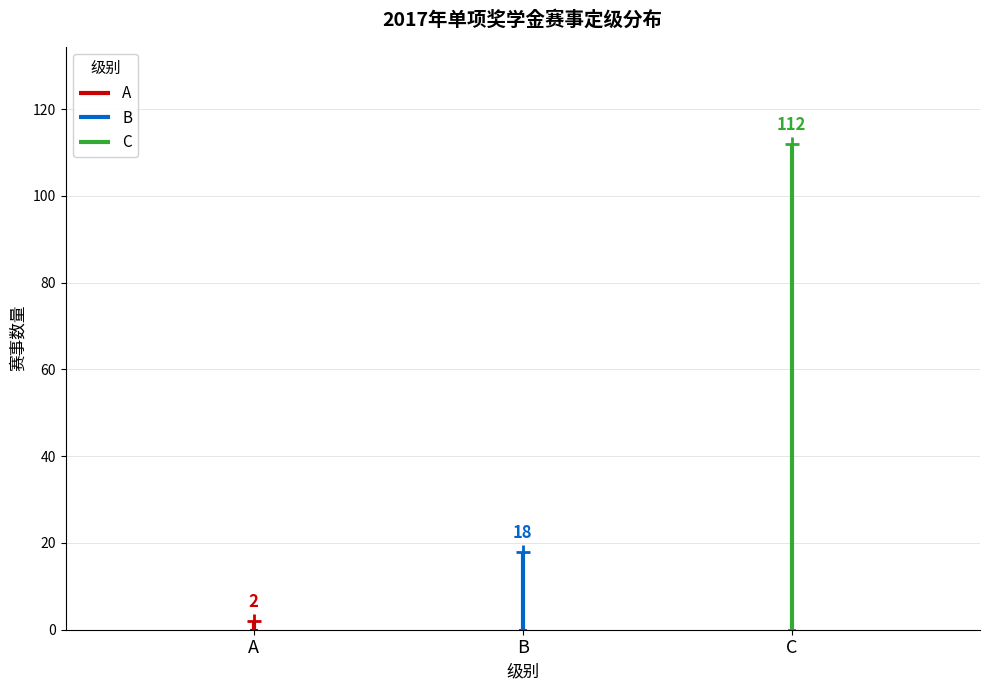

Reading left to right, transcribe all the data shown in this chart.

A=2	B=18	C=112